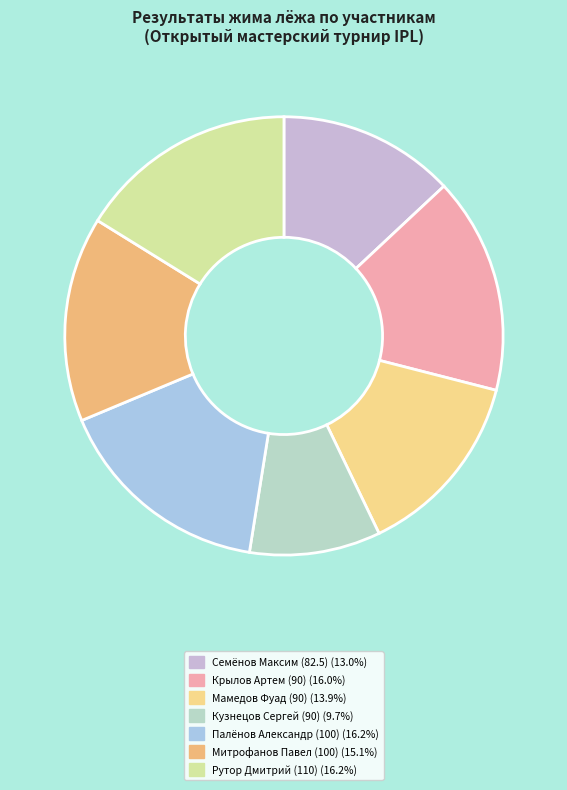

Combined, do Семёнов Максим (82.5) and Мамедов Фуад (90) account for over 50%?

No